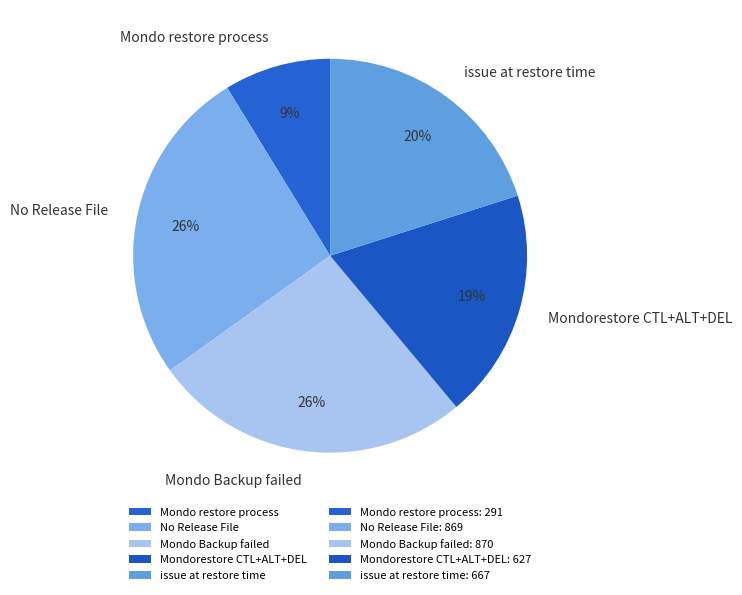

Which slice is the smallest?

Mondo restore process